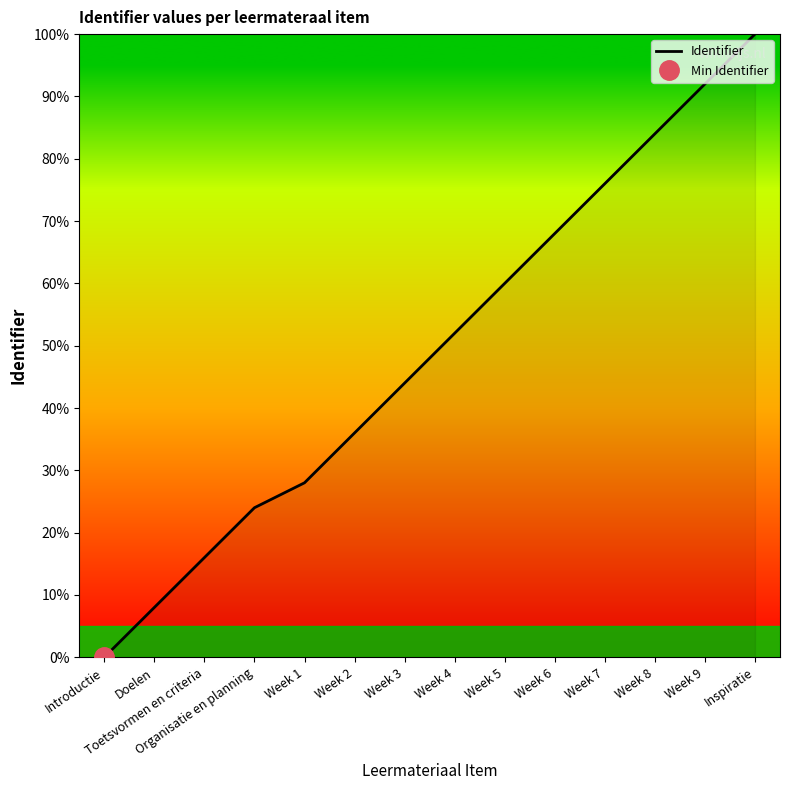

What is the difference between the maximum and second lowest values?

92.0